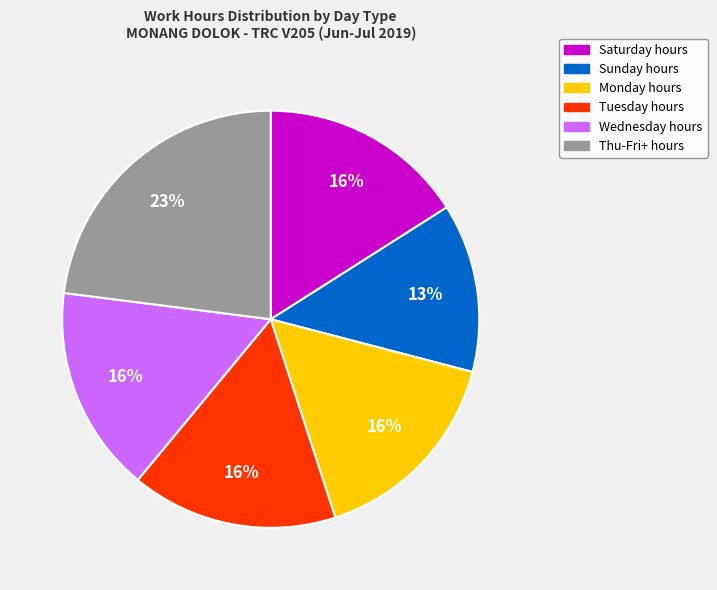

Is there any slice that represents more than half of the pie?

No